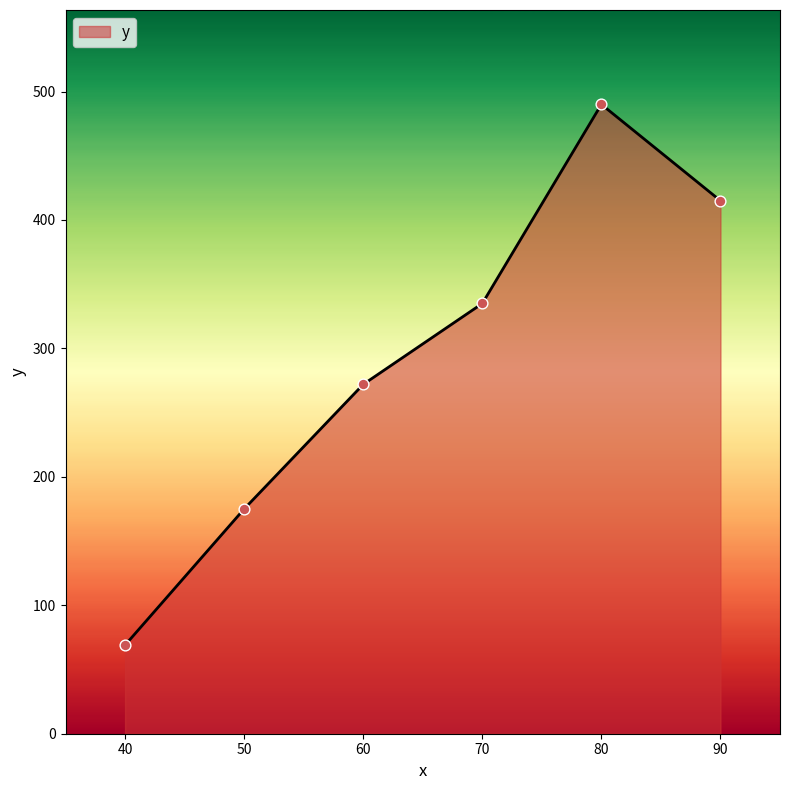

What is the change in value from 50 to 80?

+315